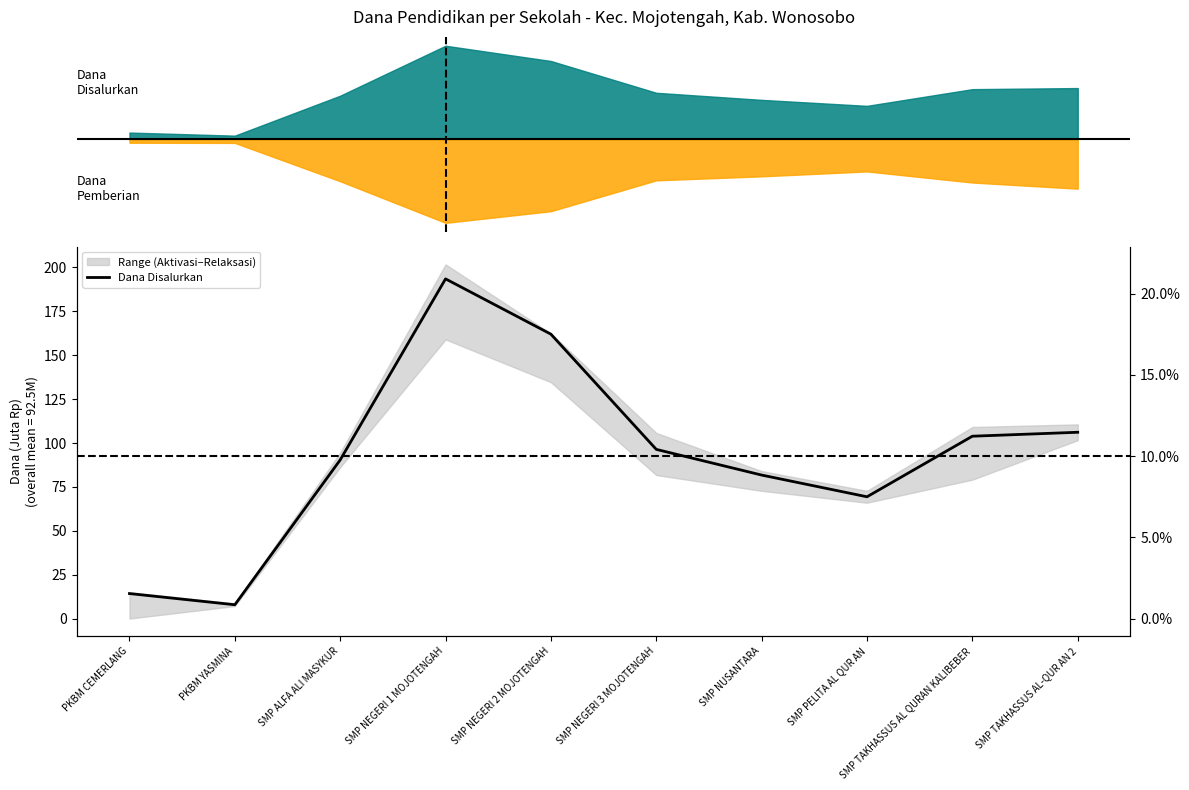

What is the greatest value displayed?

193.5